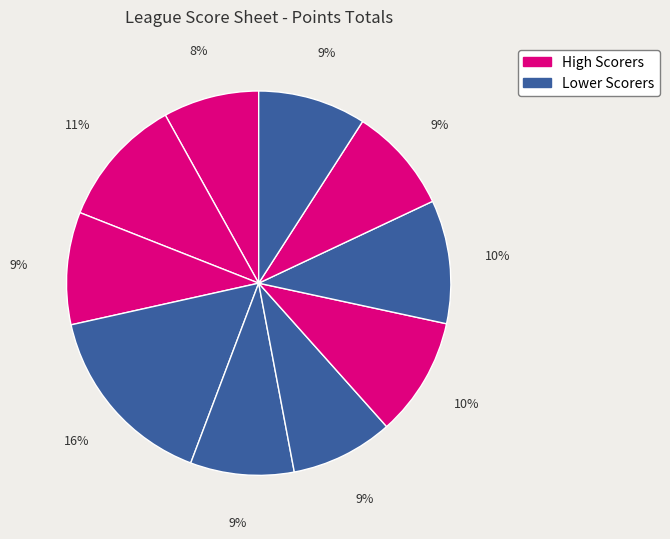

To the nearest percent, what is the average slice percentage?

10%